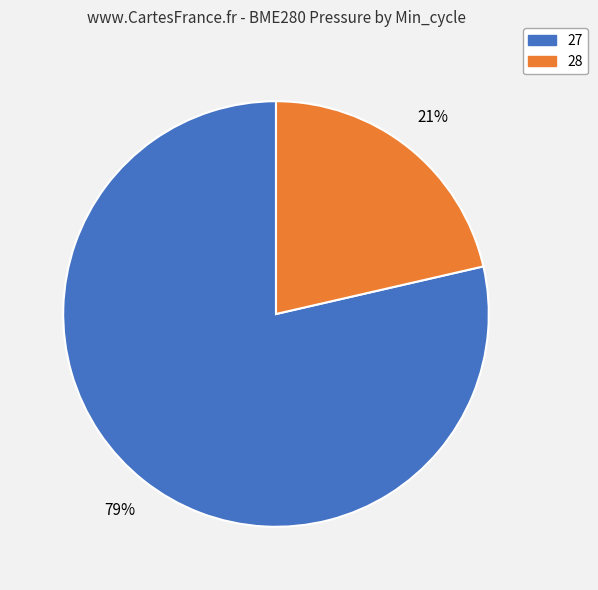

Does any single category account for the majority?

Yes